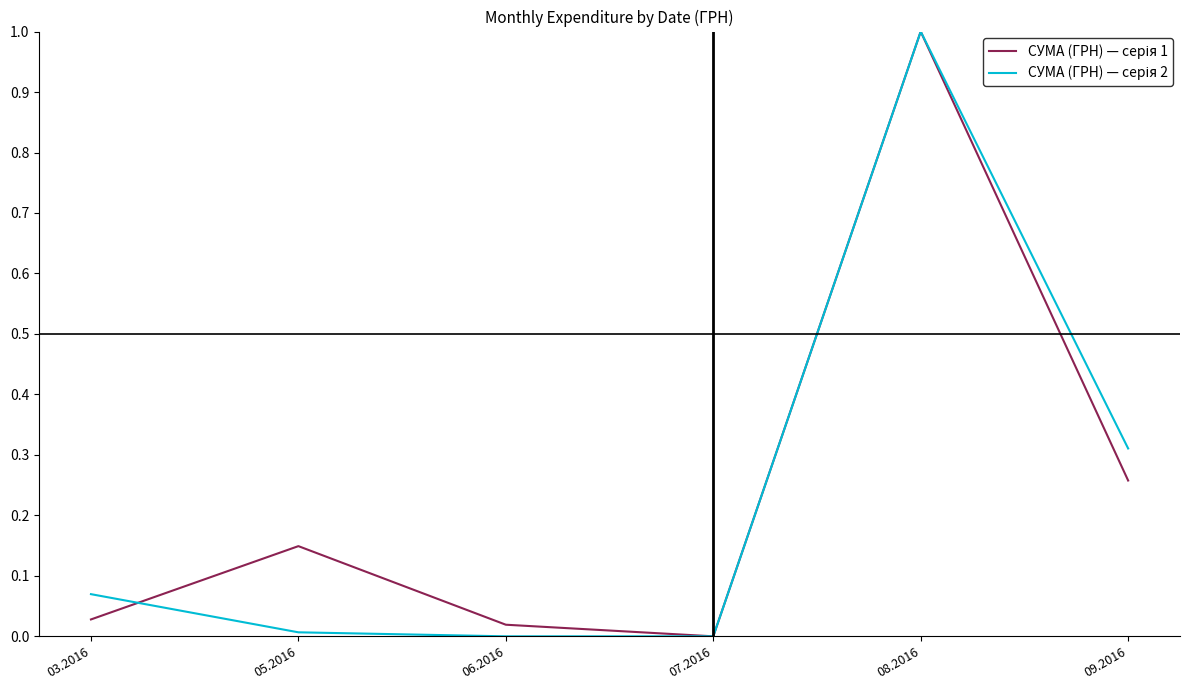

What is the greatest value displayed?

1.0